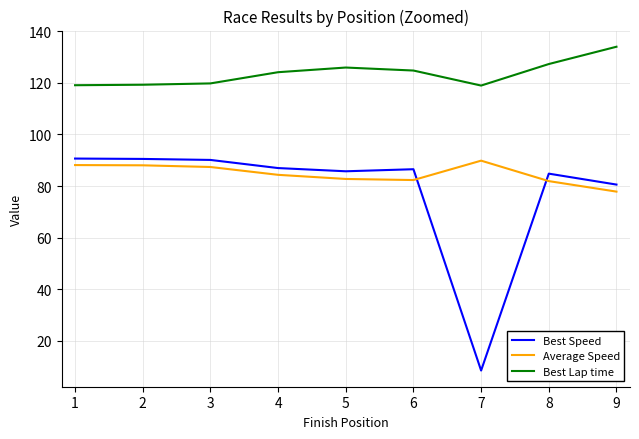

Which category has the lowest value in the Best Speed series?

7